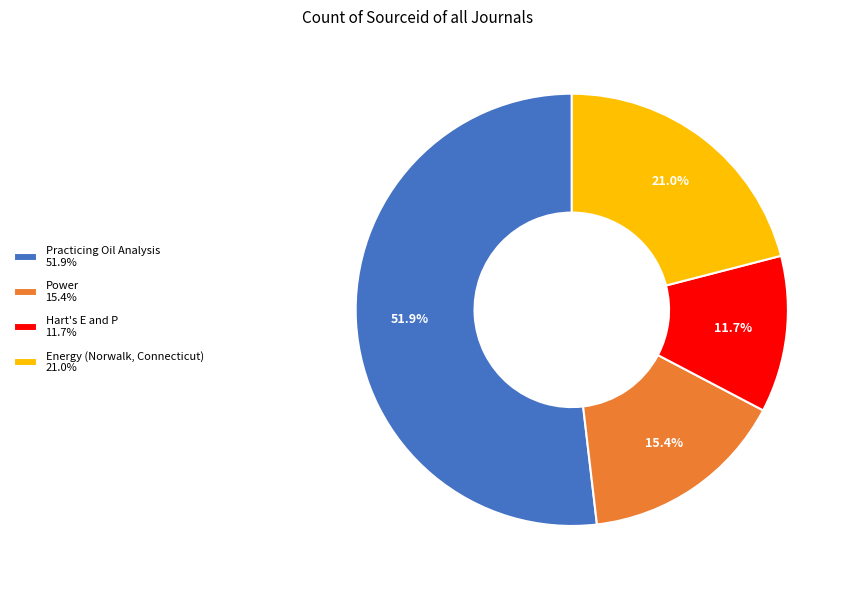

Rank the categories by value from highest to lowest.

Practicing Oil Analysis, Energy (Norwalk, Connecticut), Power, Hart's E and P